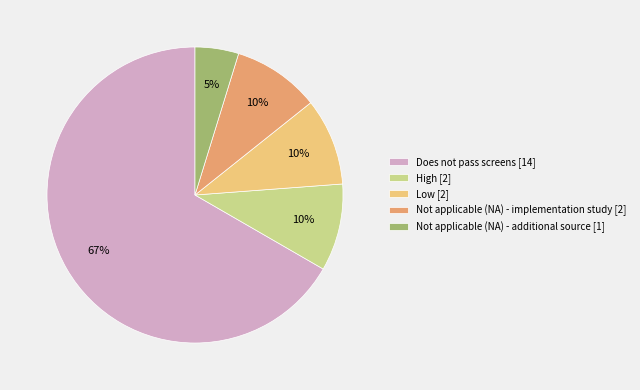

Does any single category account for the majority?

Yes